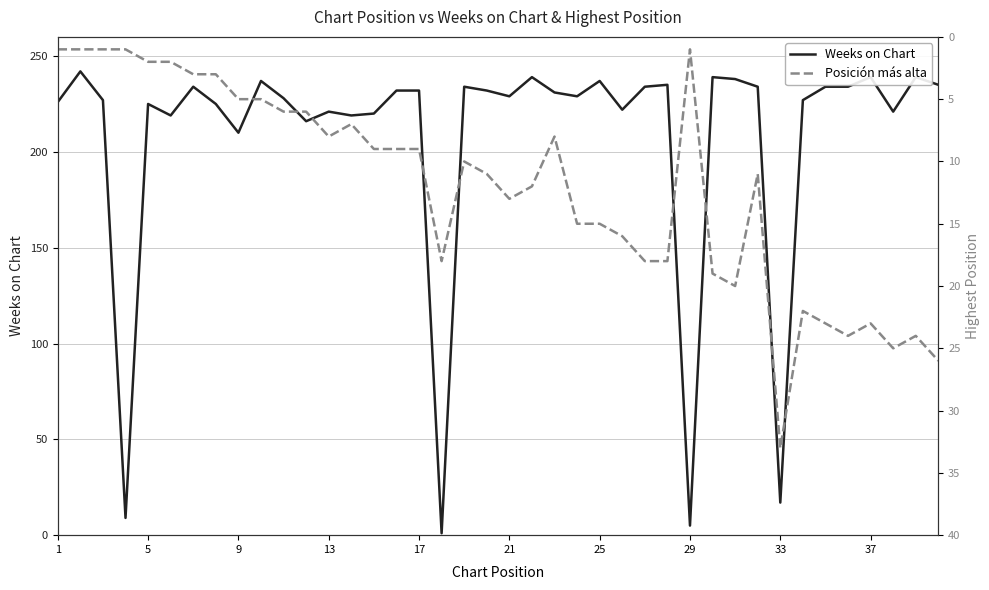

At which label is Weeks on Chart closest to 121?

9